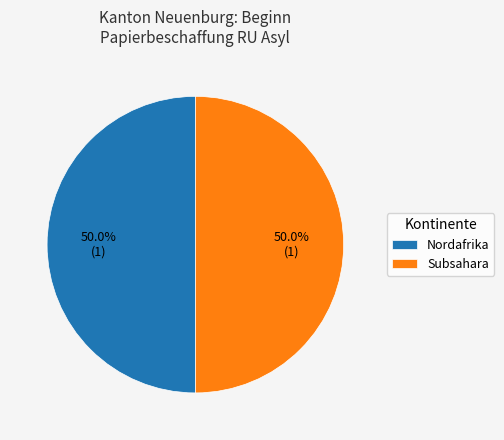

How much of the chart is everything except Subsahara?

50.0%